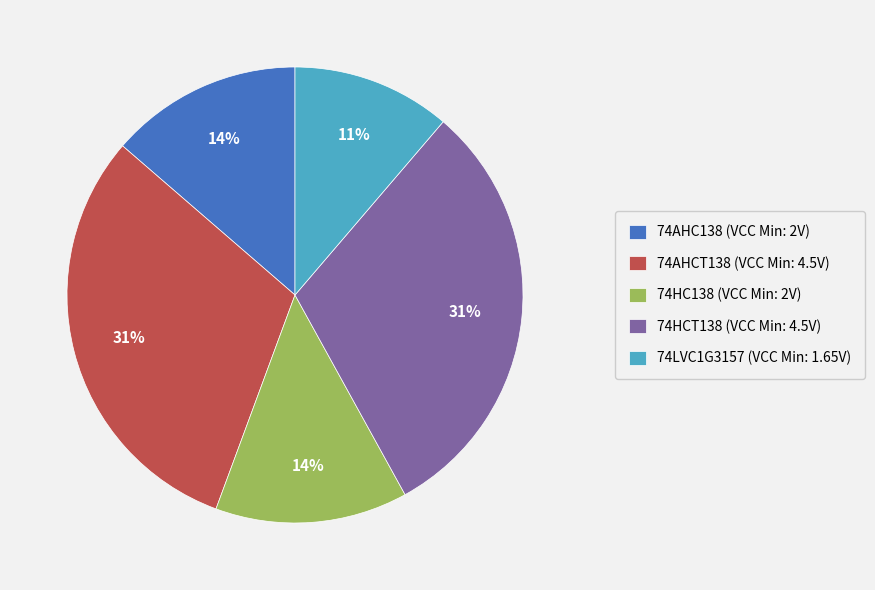

To the nearest percent, what percentage of the pie is 74AHC138?

14%